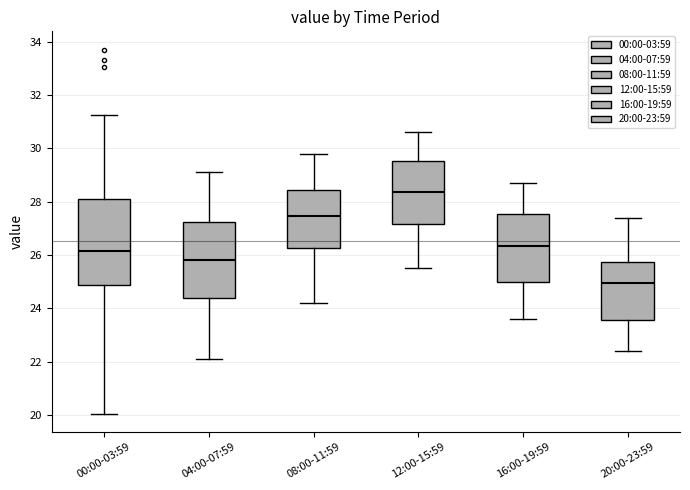

Where is the lower edge of the box for 12:00-15:59 on the y-axis? The values are not printed on the chart, so give them approximately, as read against the axis.

27.2